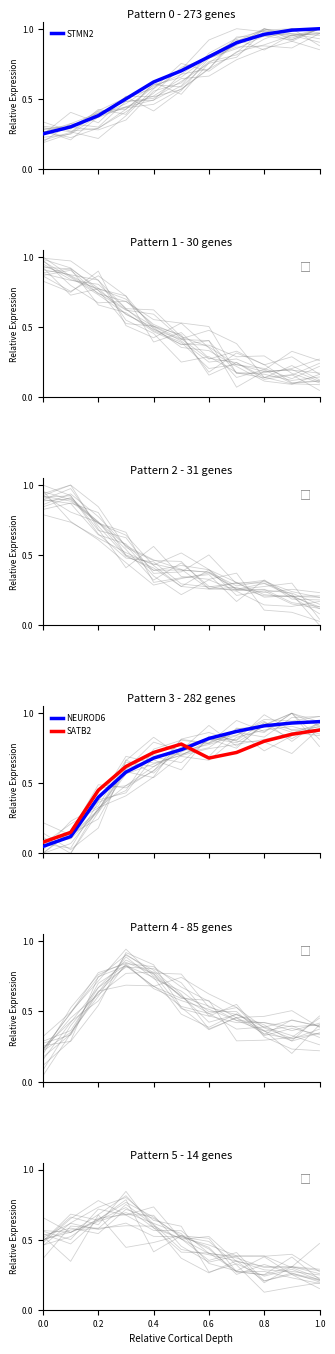

After their last crossing, which series has the higher values: Pattern 2 - 31 genes or Pattern 1 - 30 genes?

Pattern 2 - 31 genes